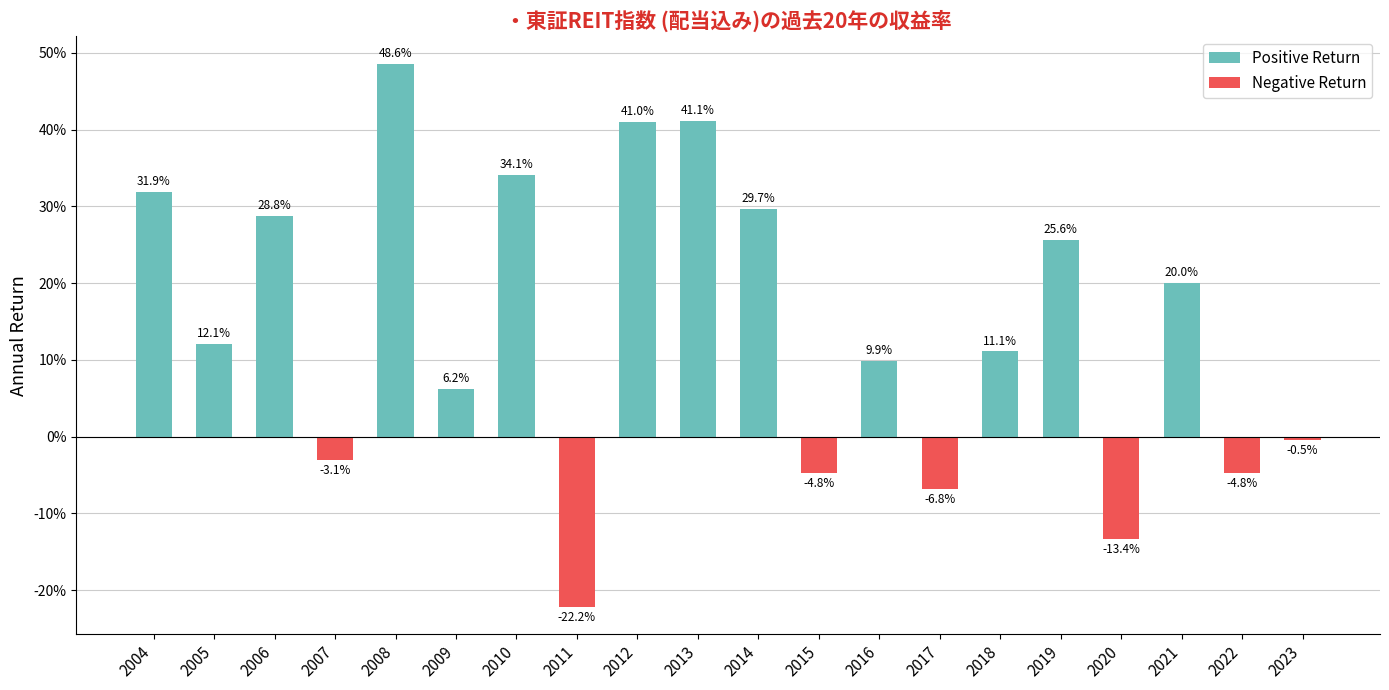

What is the difference between the highest and lowest values at 2019?

0.3